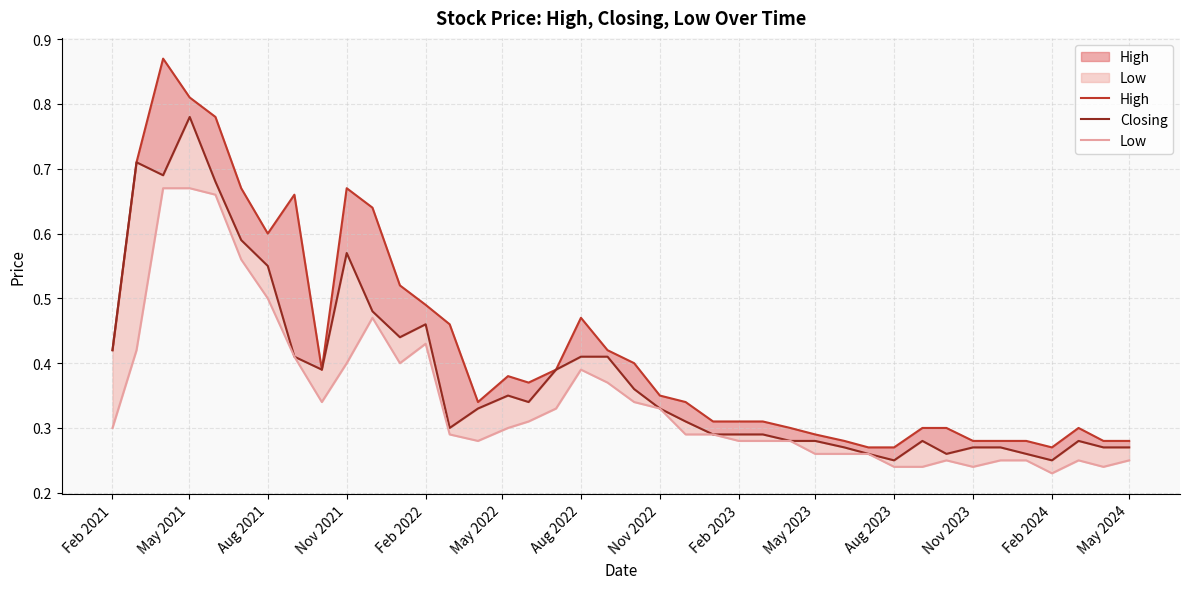

What is the difference between the maximum and second lowest values in the Closing series?

0.5